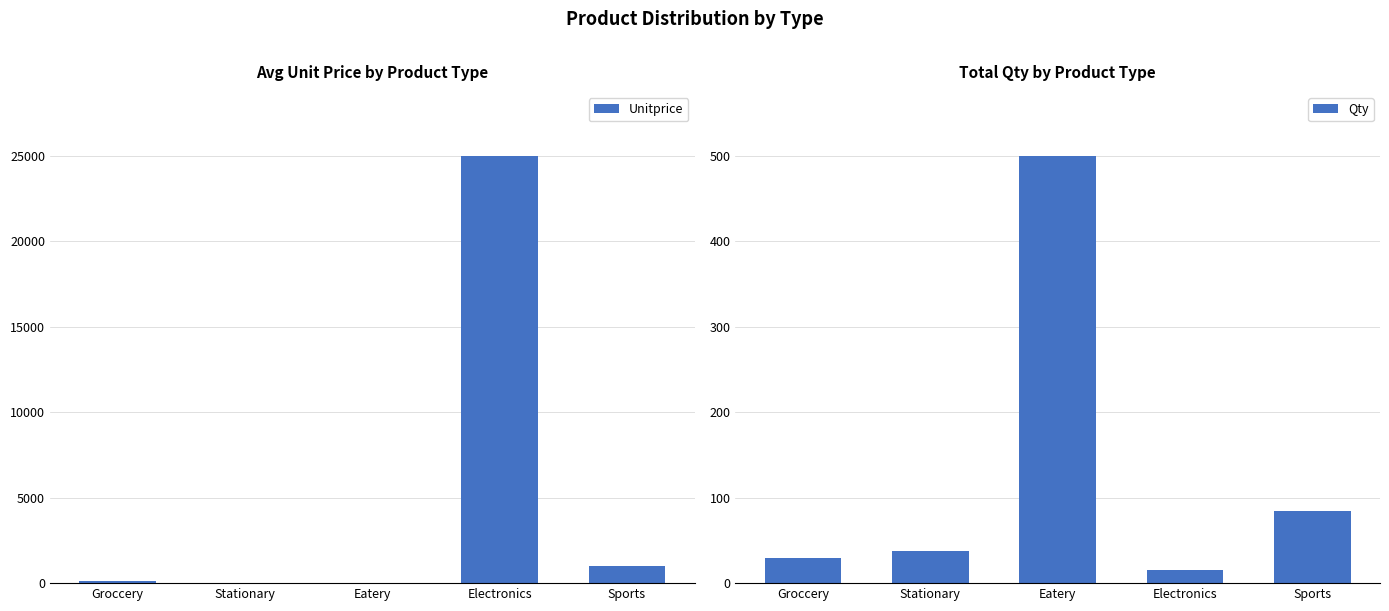

Between Sports and Electronics, which is larger?

Electronics